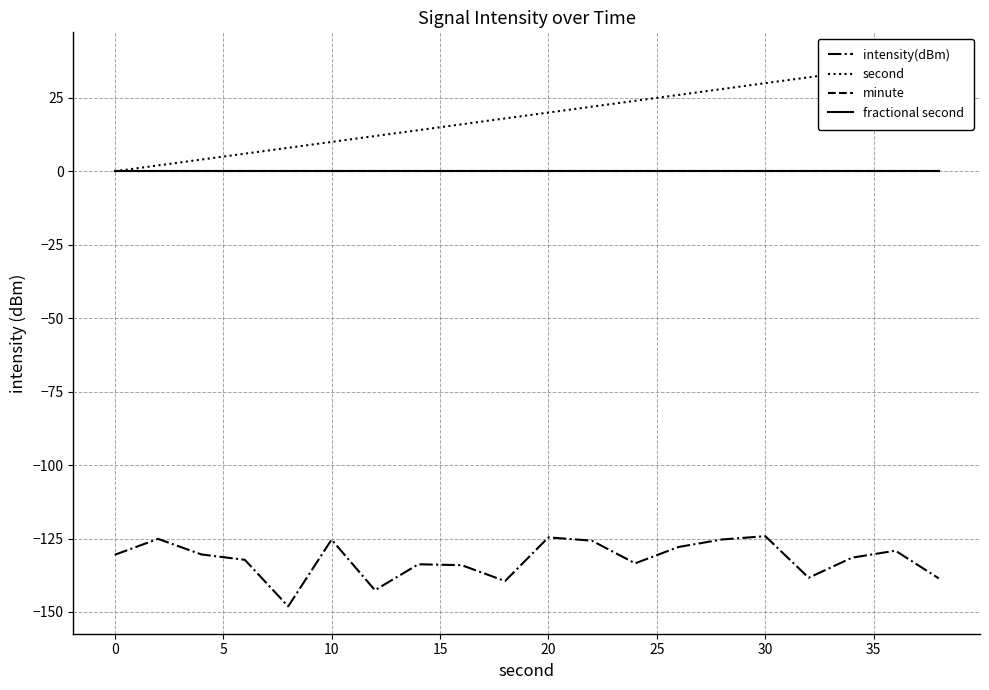

Which series has the largest total across all categories?

second